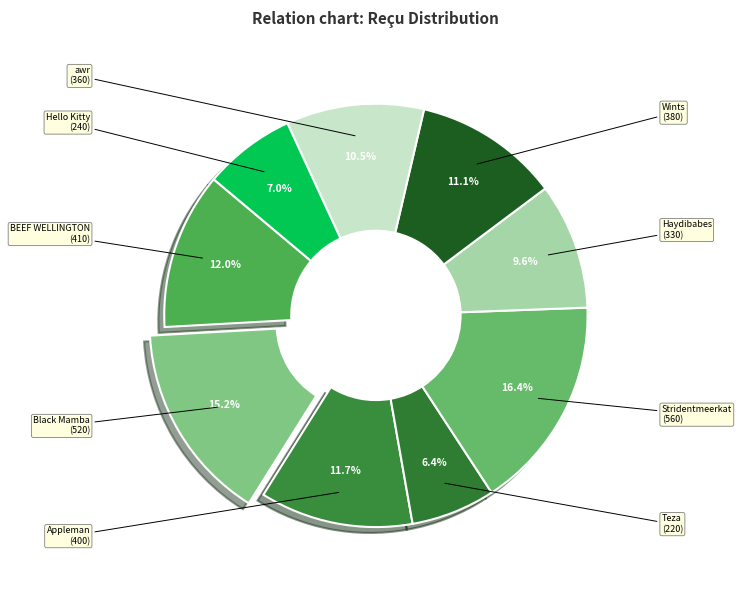

How many segments does this pie chart have?

9